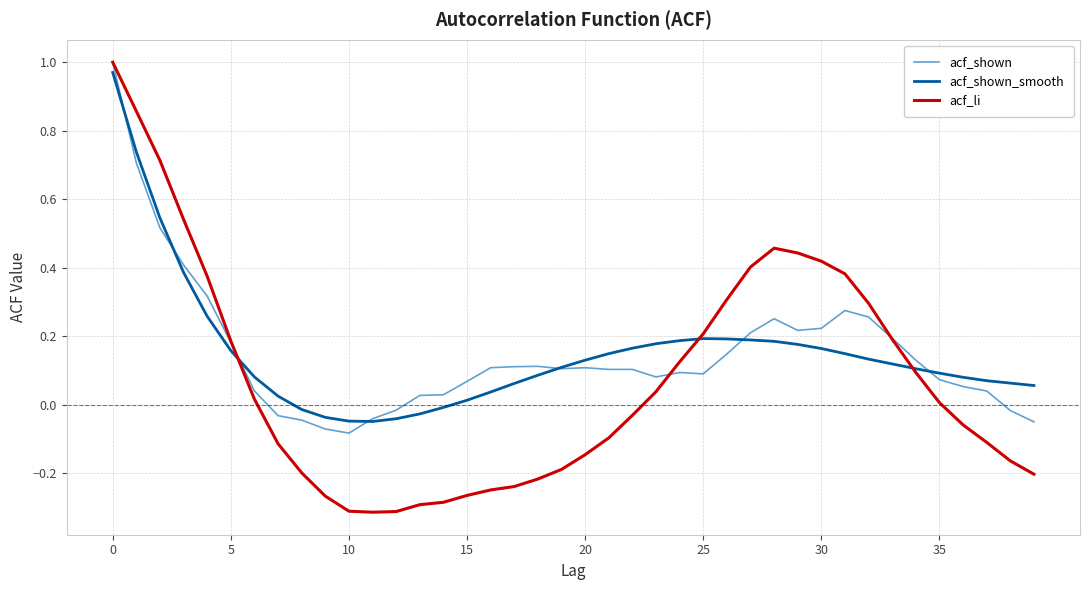

Count the number of categories in the chart.

40